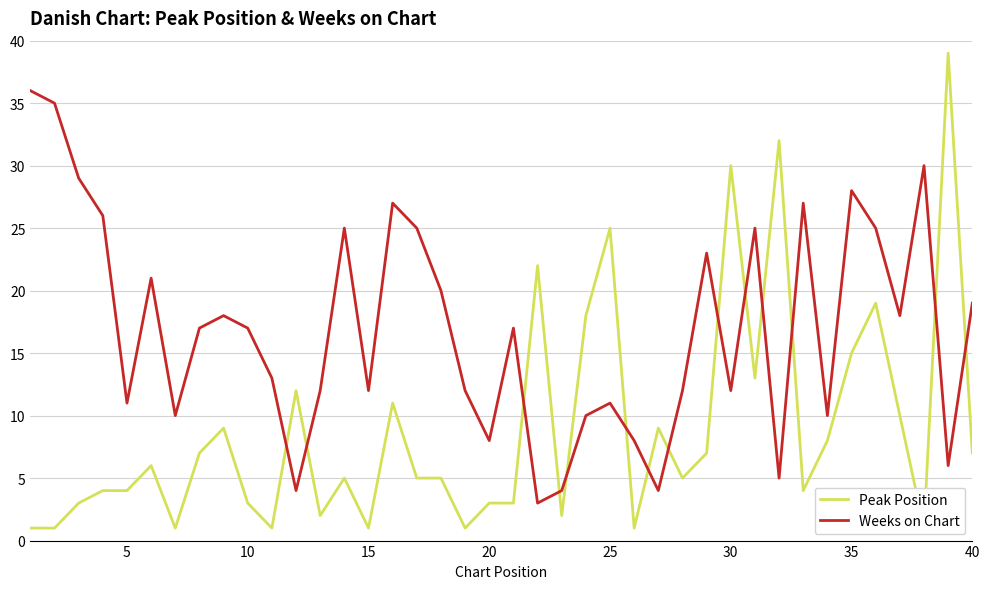

What is the difference between the maximum and second lowest values in the Weeks on Chart series?

32